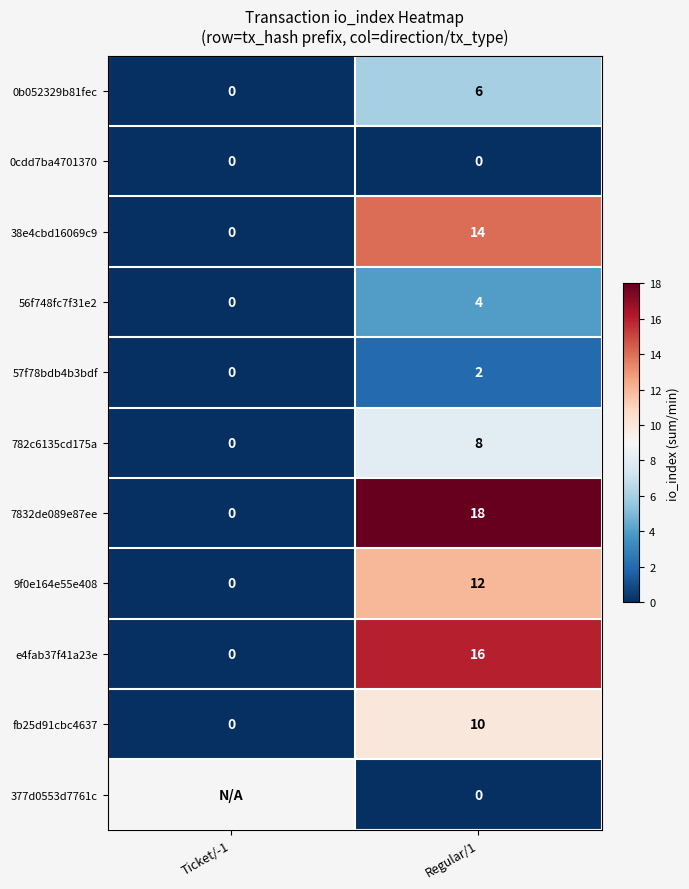

List the labels in order of 7832de089e87ee value, largest first.

Regular/1, Ticket/-1